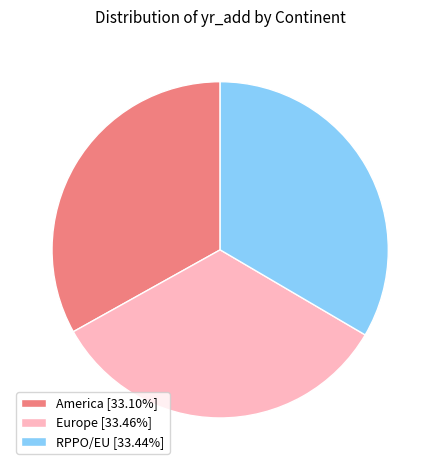

How many segments does this pie chart have?

3